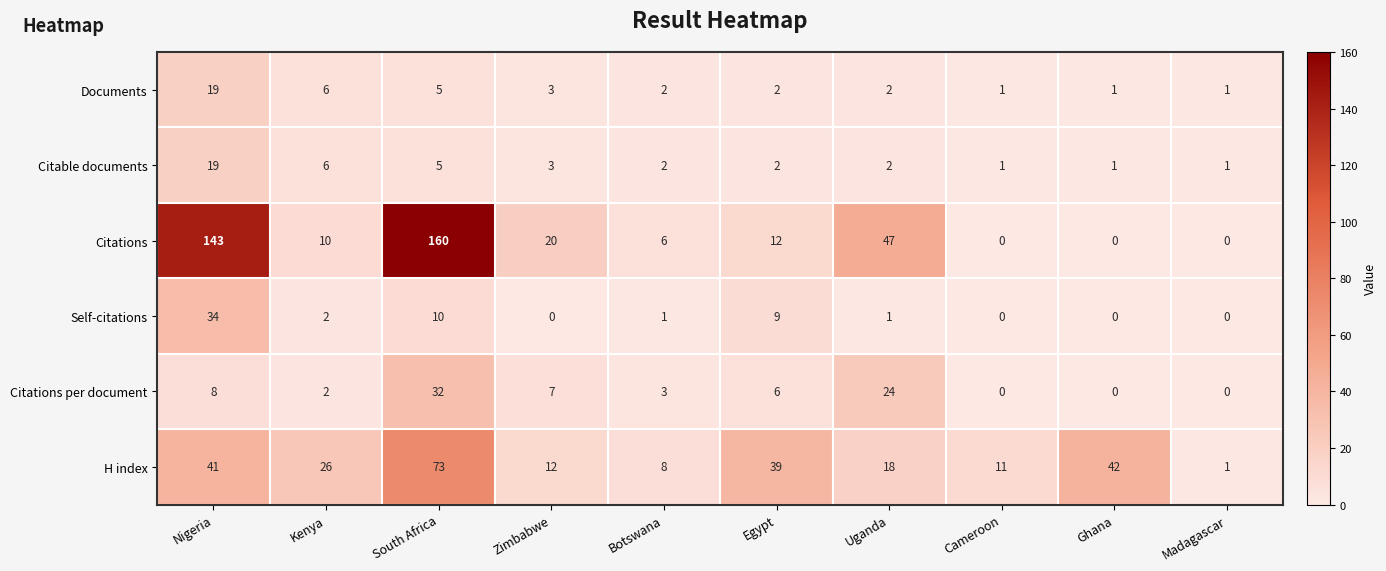

Which series changed the most between Nigeria and South Africa?

H index